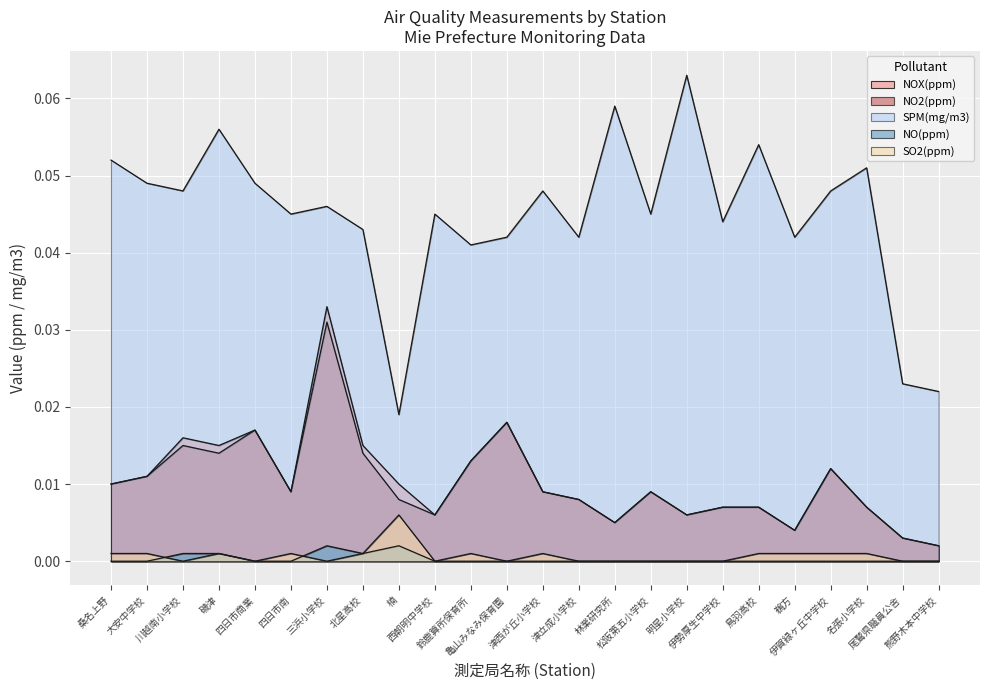

At which category is the sum across all series the highest?

三浜小学校